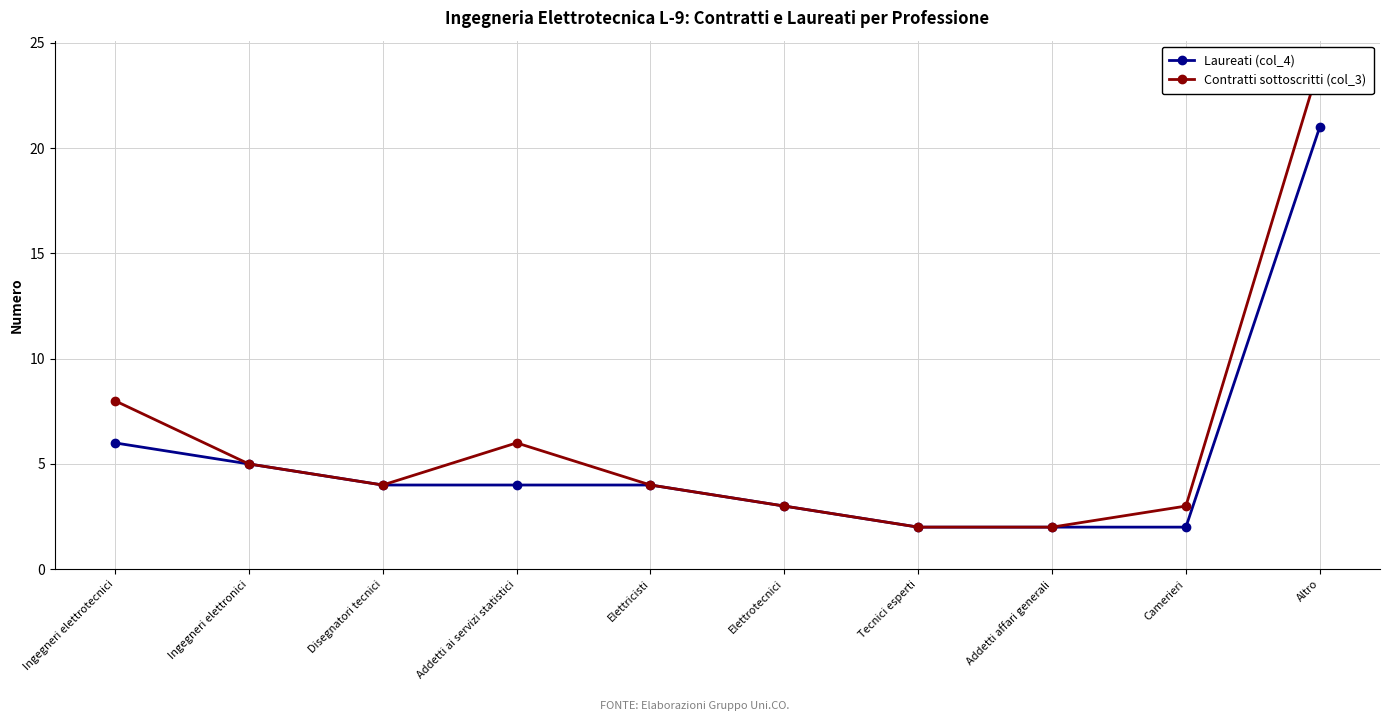

What is the sum of all Laureati (col_4) values?

53